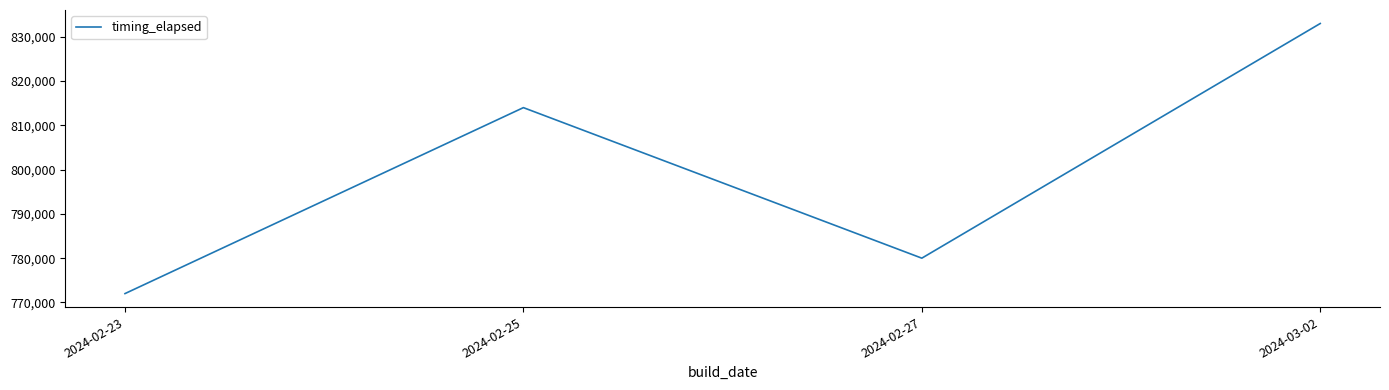

What is the approximate value at 2024-02-27, to the nearest 50?

780000